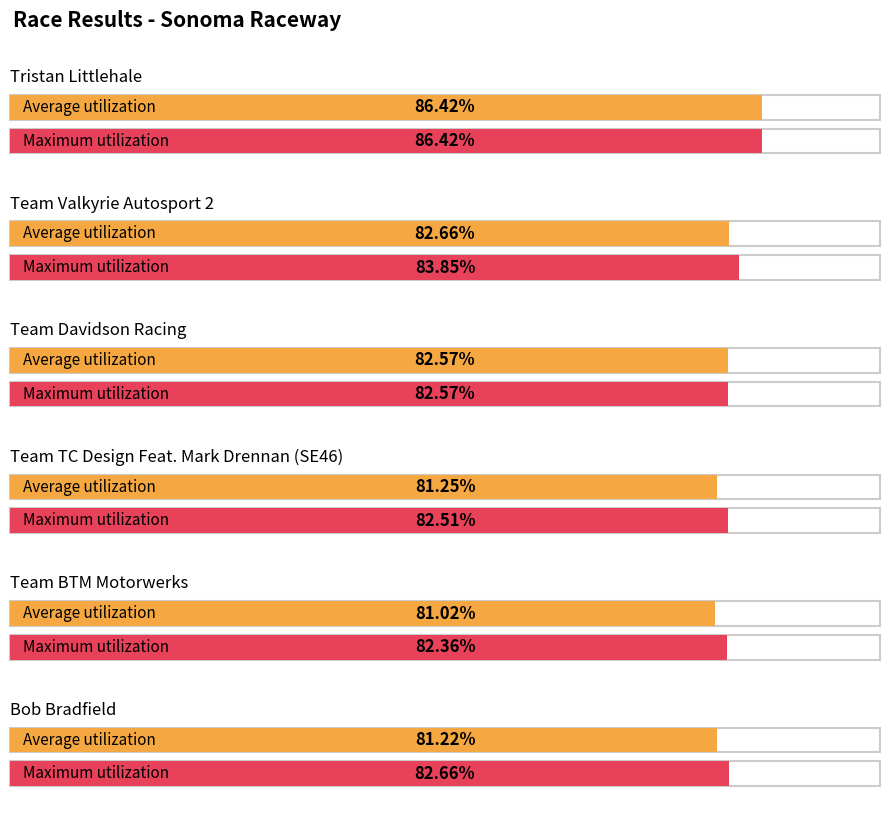

The value of Maximum utilization at Bob Bradfield is 82.7. True or false?

True